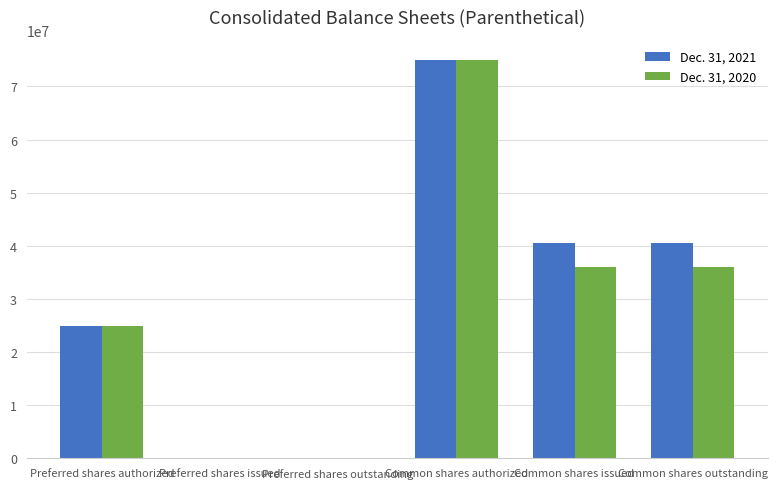

How many series are shown in this chart?

2